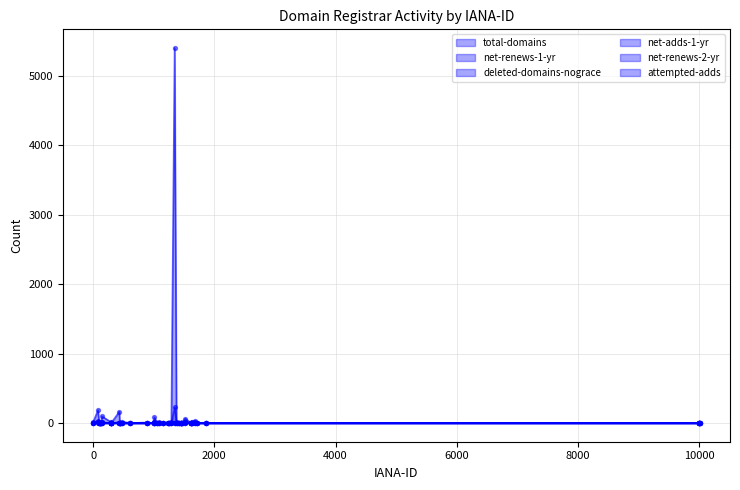

Which series reaches the maximum Y coordinate?

total-domains